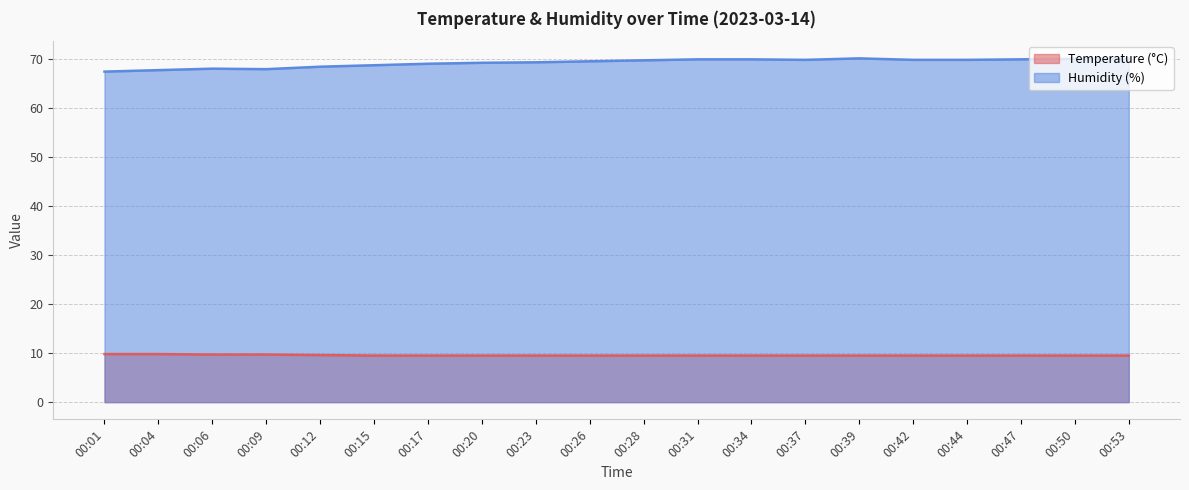

Reading left to right, extract all data points from this chart.

Temperature (°C): 00:01=9.8	00:04=9.8	00:06=9.7	00:09=9.7	00:12=9.6	00:15=9.5	00:17=9.5	00:20=9.5	00:23=9.5	00:26=9.5	00:28=9.5	00:31=9.5	00:34=9.5	00:37=9.5	00:39=9.5	00:42=9.5	00:44=9.5	00:47=9.5	00:50=9.5	00:53=9.5
Humidity (%): 00:01=67.4	00:04=67.7	00:06=68.0	00:09=67.9	00:12=68.4	00:15=68.7	00:17=69.0	00:20=69.2	00:23=69.3	00:26=69.5	00:28=69.7	00:31=69.9	00:34=69.9	00:37=69.8	00:39=70.1	00:42=69.8	00:44=69.8	00:47=69.9	00:50=70.0	00:53=70.0